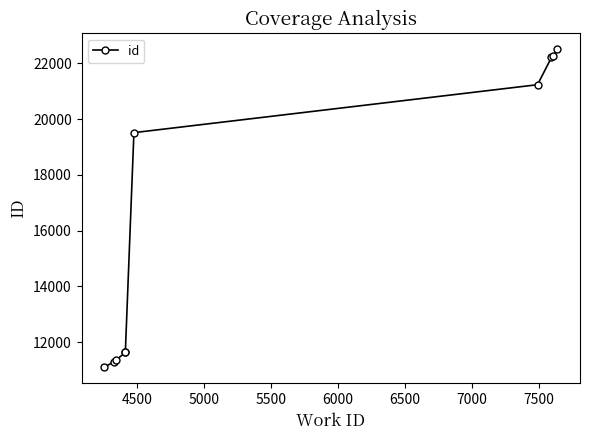

How many values exceed 19513?

4